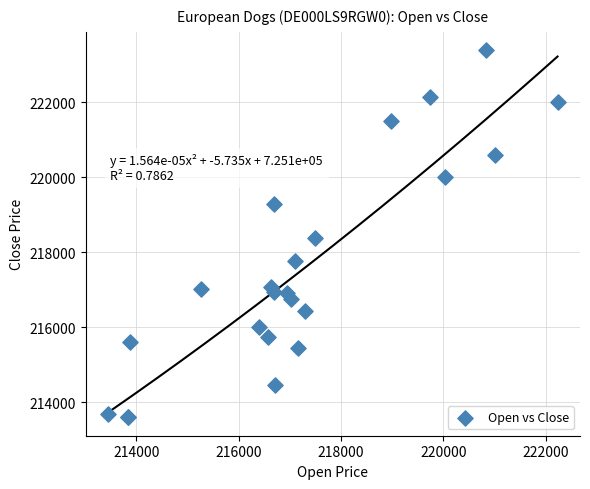

What Y value in the scatter plot is closest to 218488?

218377